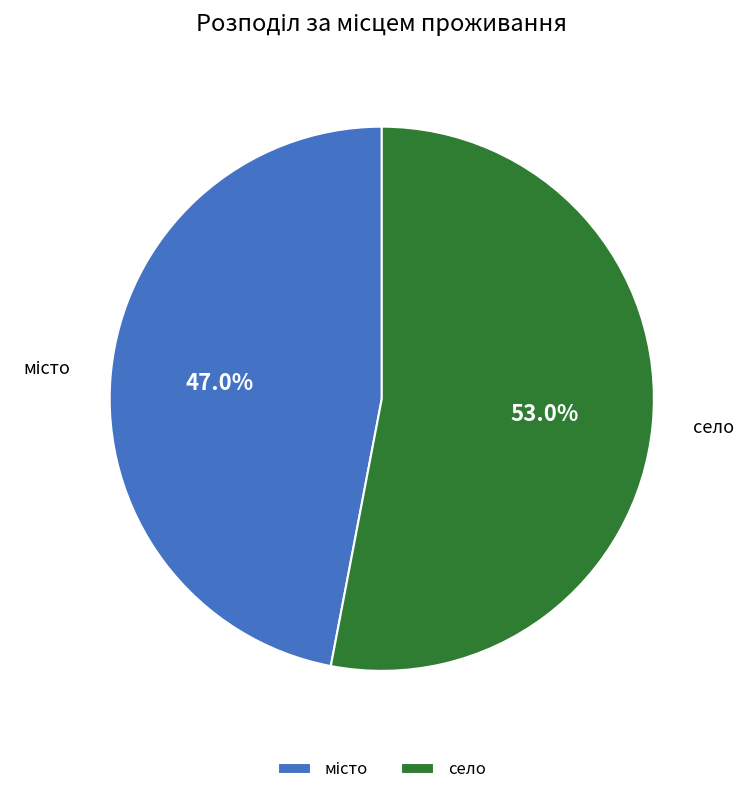

True or false: село accounts for 63% of the total.

False